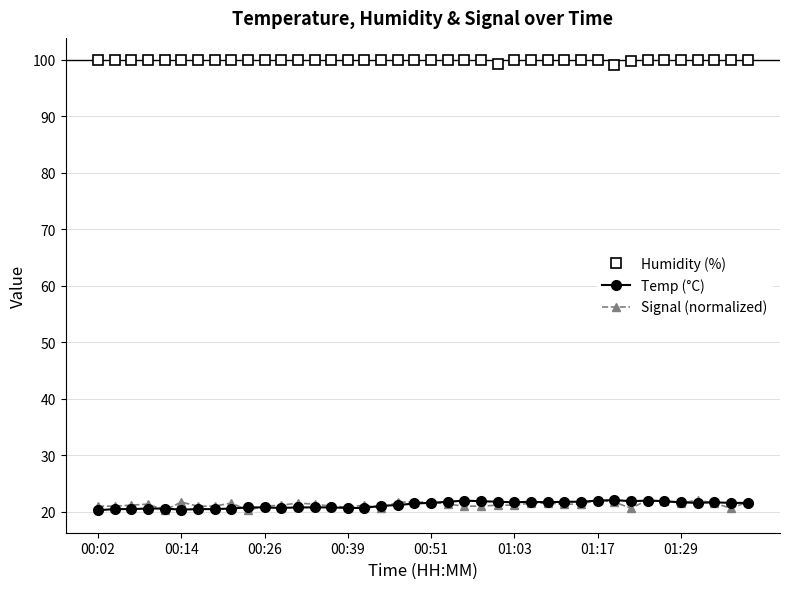

How many categories are shown in the chart?

40